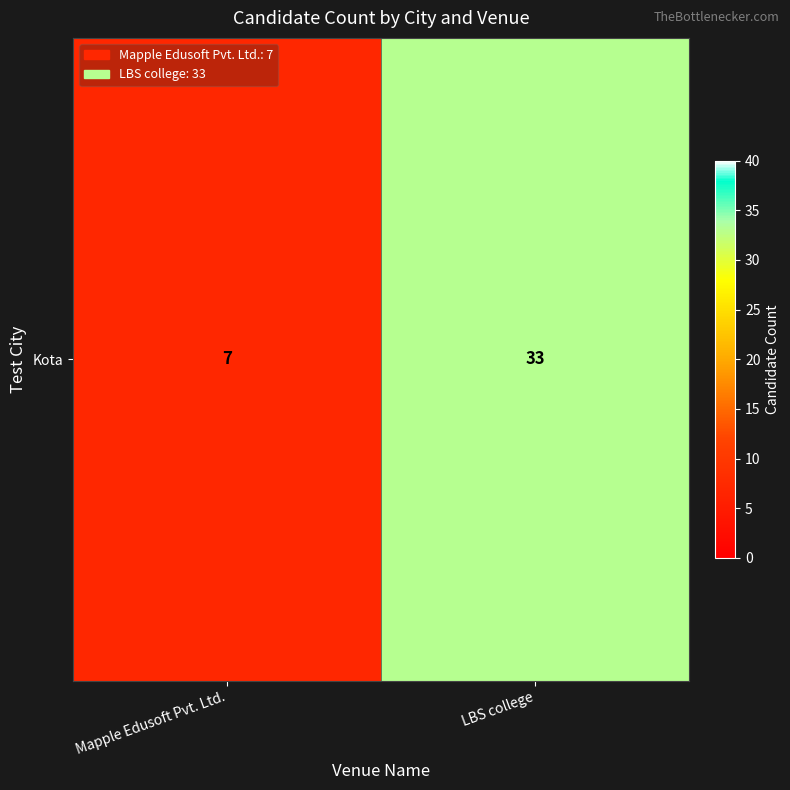

Approximately how many times larger is the value at Mapple Edusoft Pvt. Ltd. compared to LBS college?

0.2